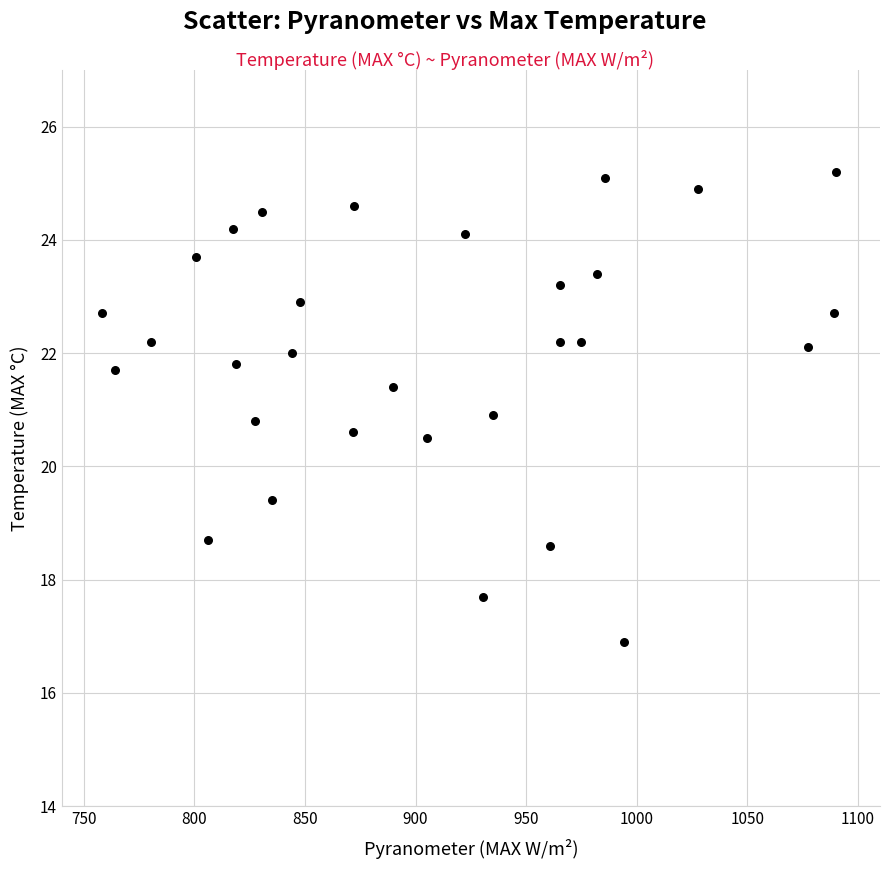

What is the range of X values (max minus min)?

332.1